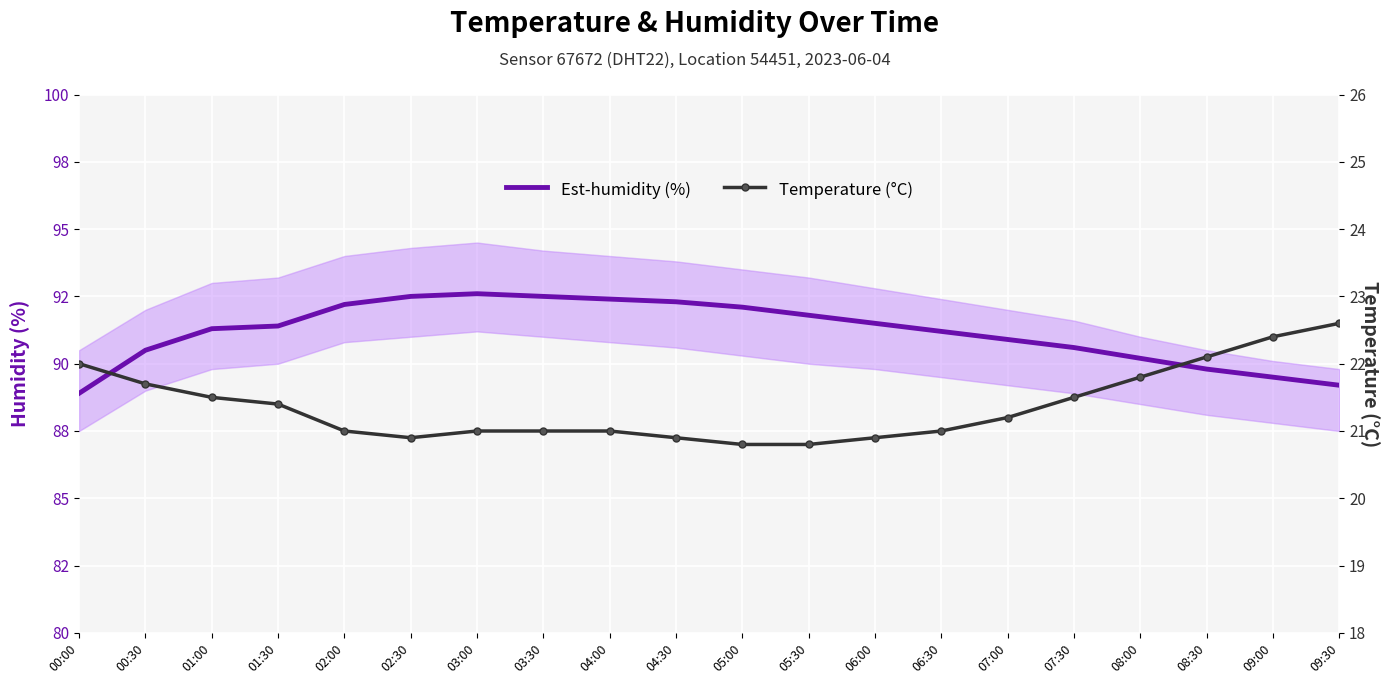

Which label corresponds to the smallest value in the chart?

05:00